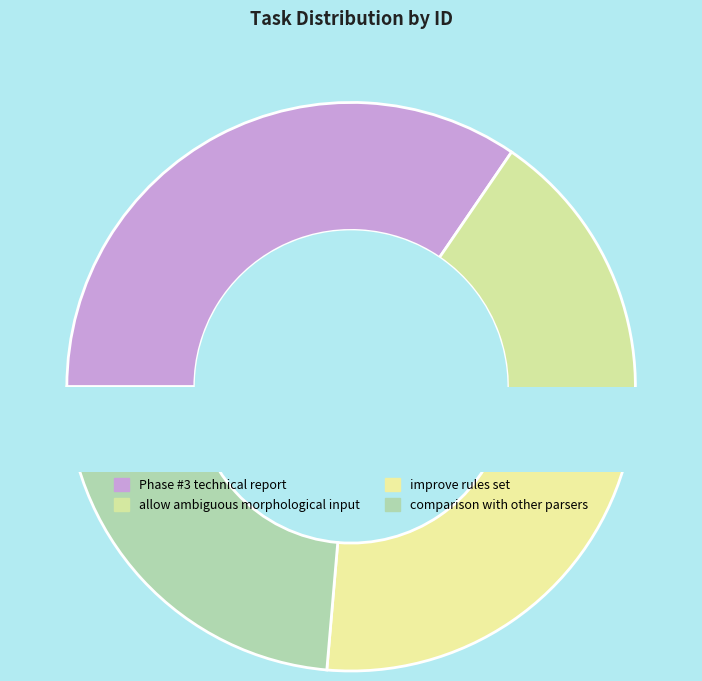

How many segments does this pie chart have?

4